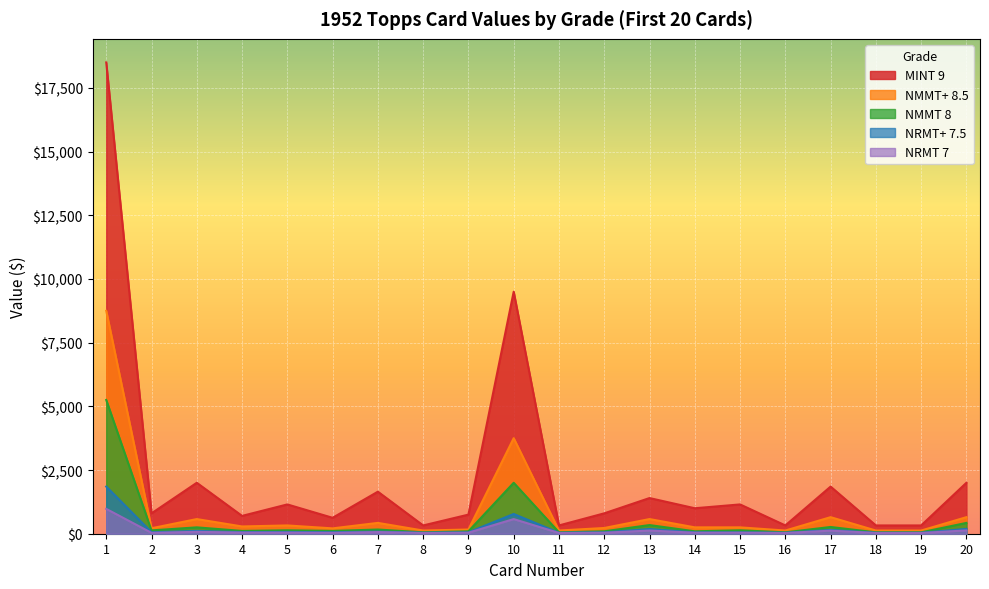

Between 2 and 20, which series saw the biggest shift?

MINT 9